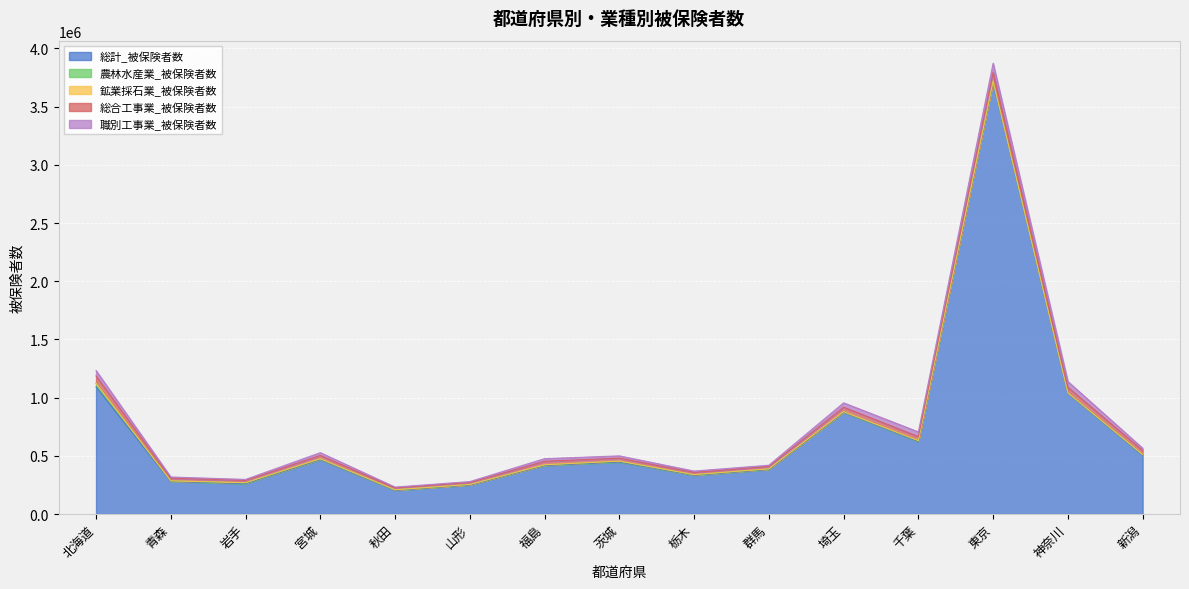

What is the label of the 5th point from the left?

秋田